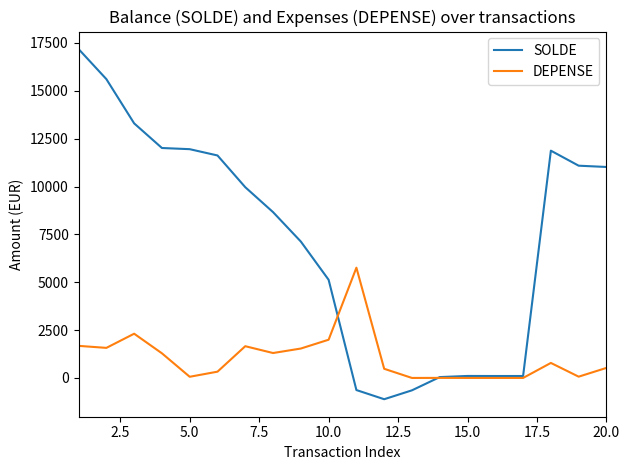

Which series has the largest total across all categories?

SOLDE